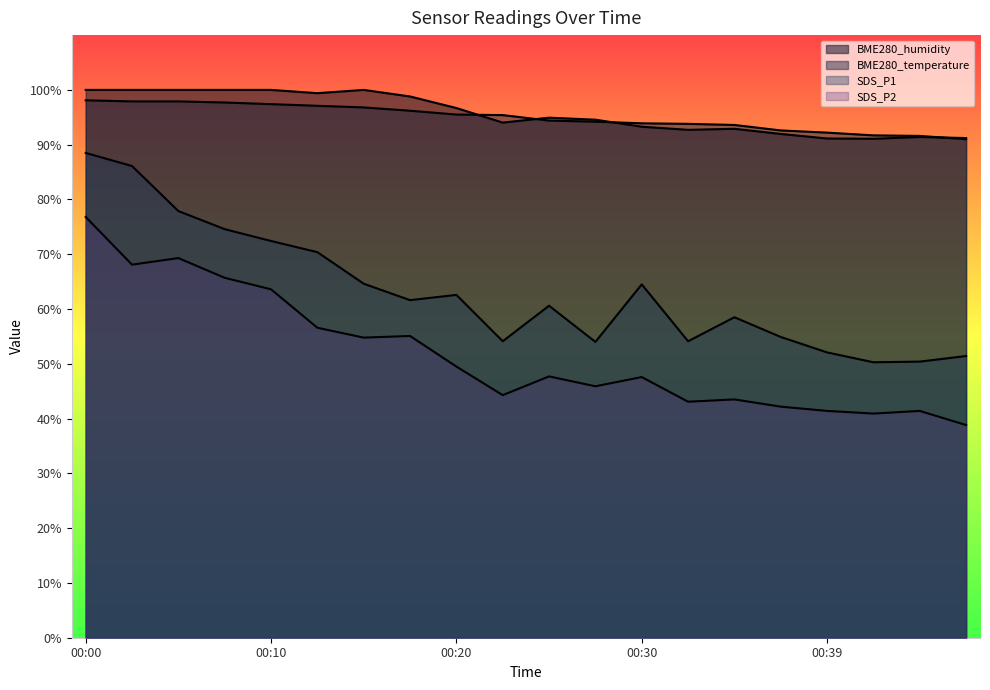

Which has a higher value, 00:02 or 00:30?

00:02